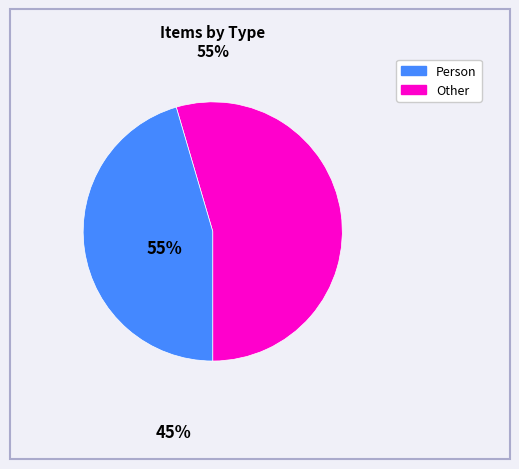

Is there any slice that represents more than half of the pie?

Yes